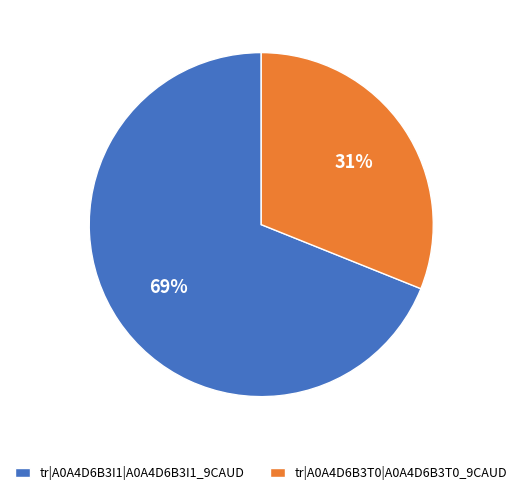

Count the number of slices in the pie.

2